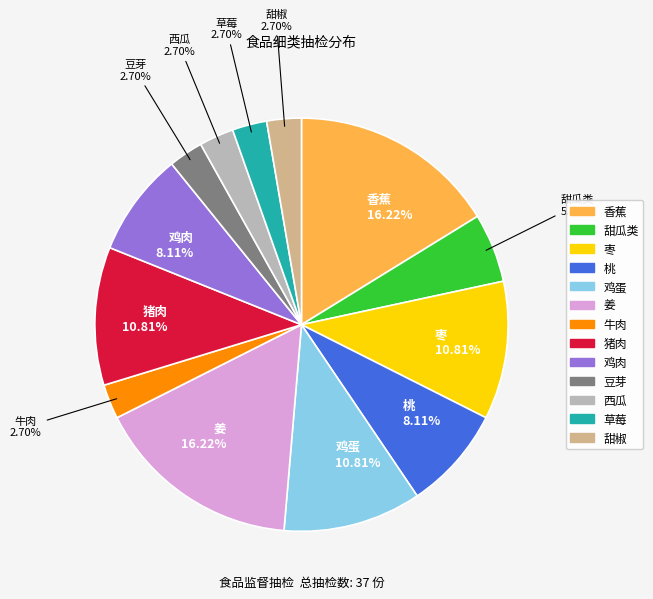

Is there a majority slice in this chart?

No